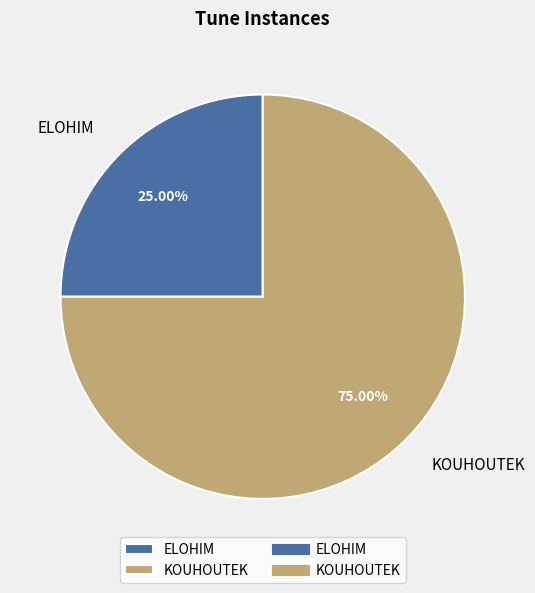

Combined, do KOUHOUTEK and ELOHIM account for over 50%?

Yes